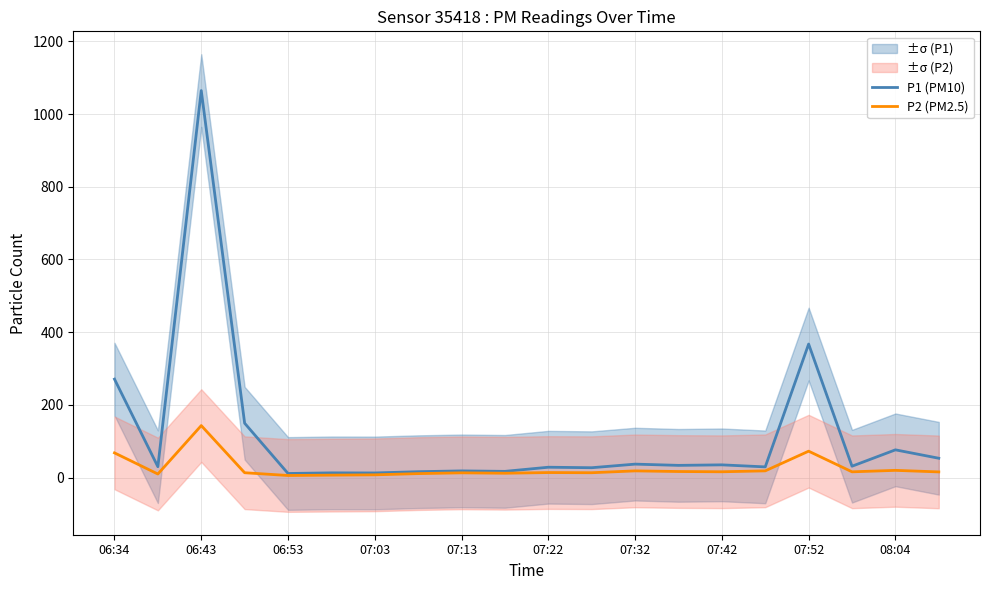

The P1 (PM10) series shows 36.8 at 07:32. True or false?

True